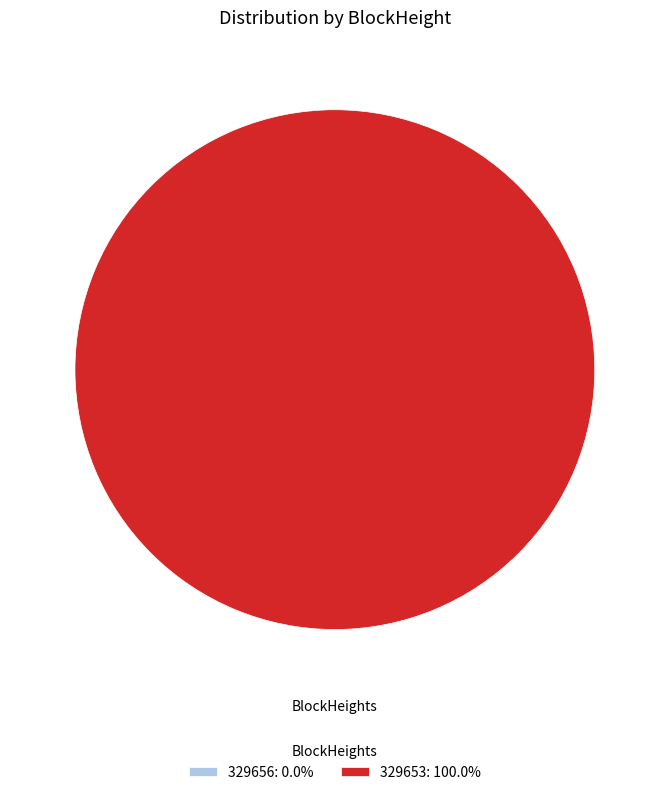

To the nearest percent, what is the difference between the largest and smallest slice percentages?

100%